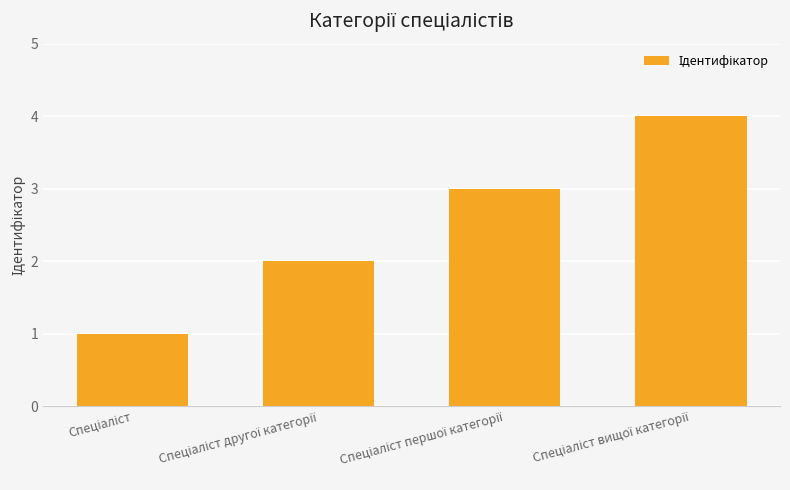

What is the maximum value shown in the chart?

4